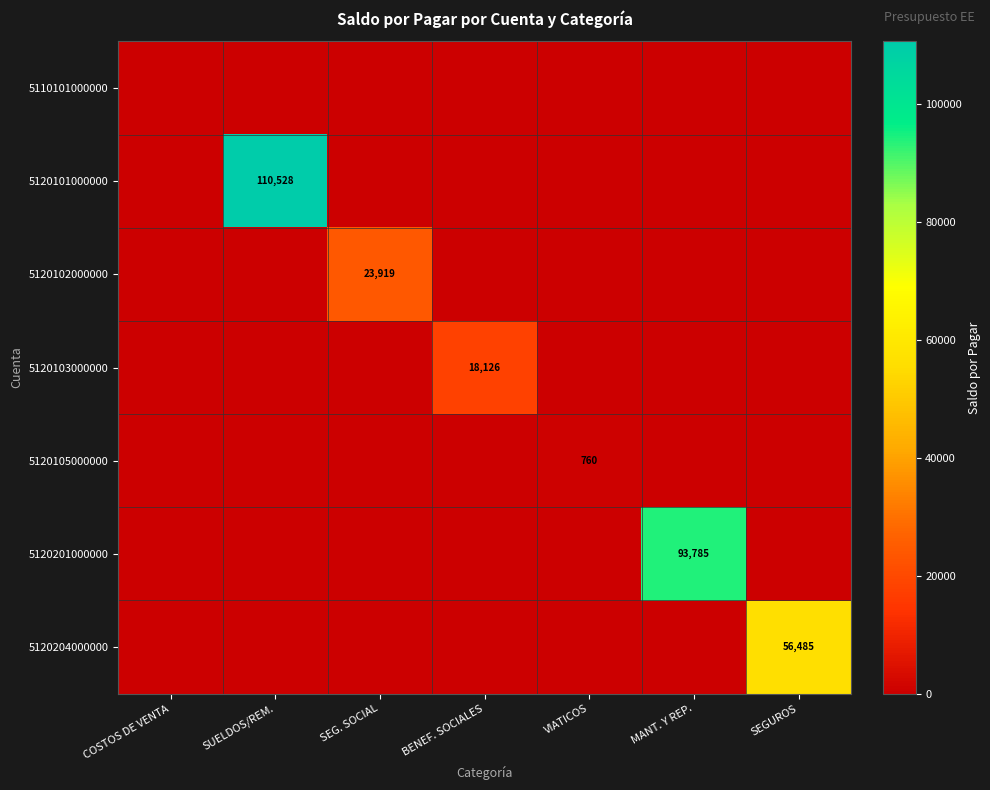

The value of 5120201000000 at SEG. SOCIAL is 0.0. True or false?

True